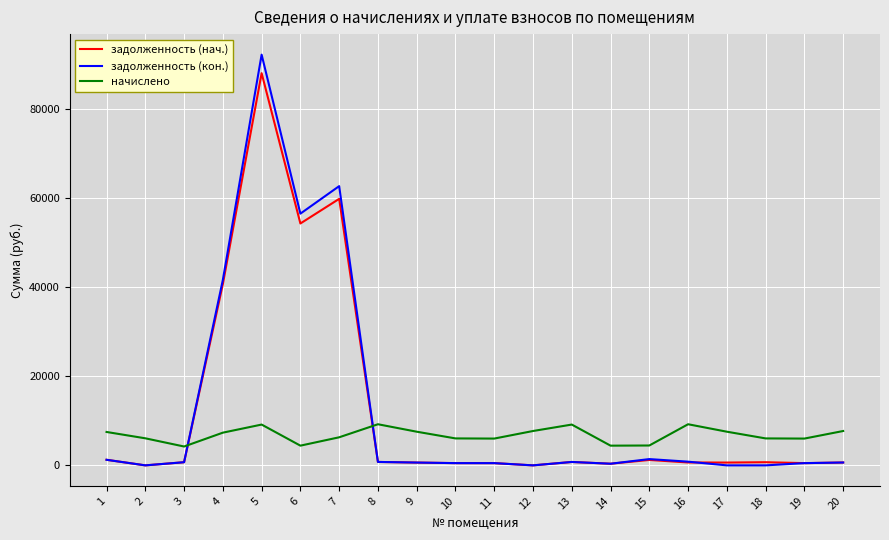

What is the difference between the maximum and minimum values in the задолженность (кон.) series?

92073.6